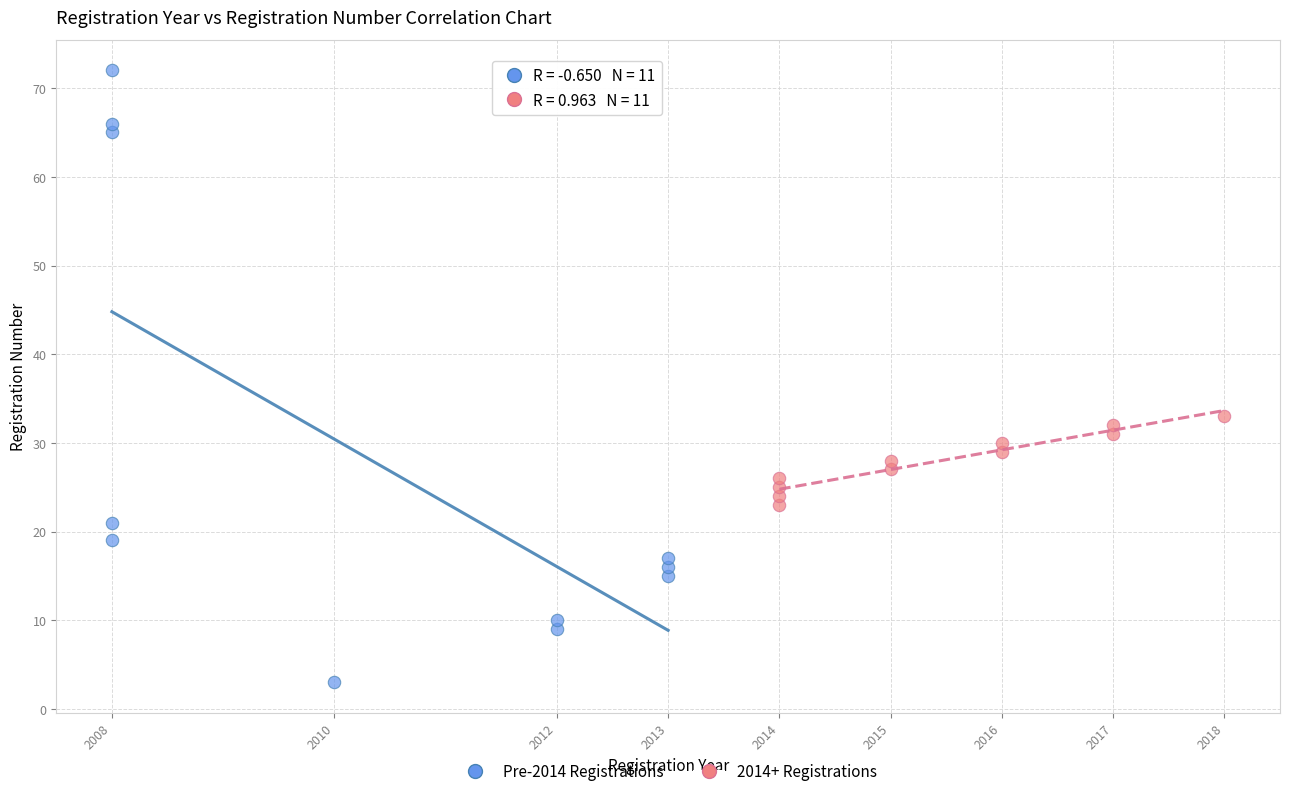

Which series reaches the maximum Y coordinate?

Pre-2014 Registrations